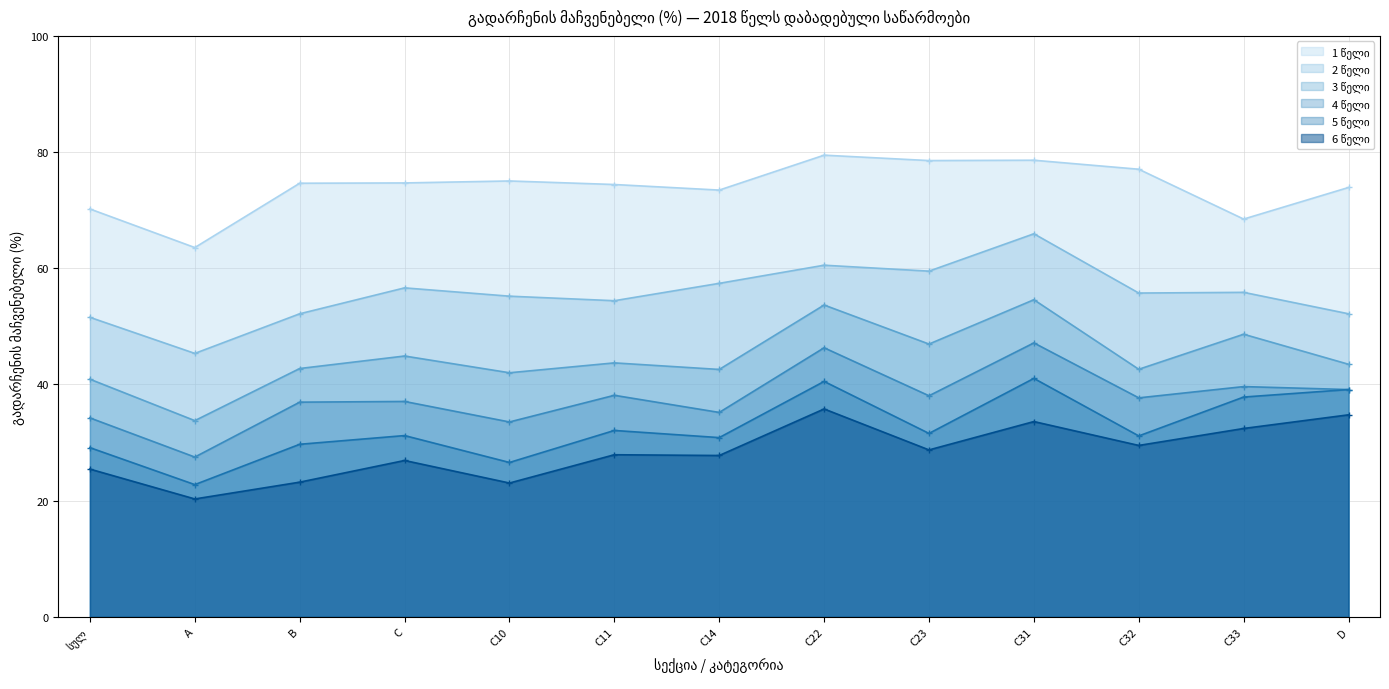

Rank the categories by 1 წელი value from lowest to highest.

A, C33, სულ, C14, D, C11, B, C, C10, C32, C23, C31, C22